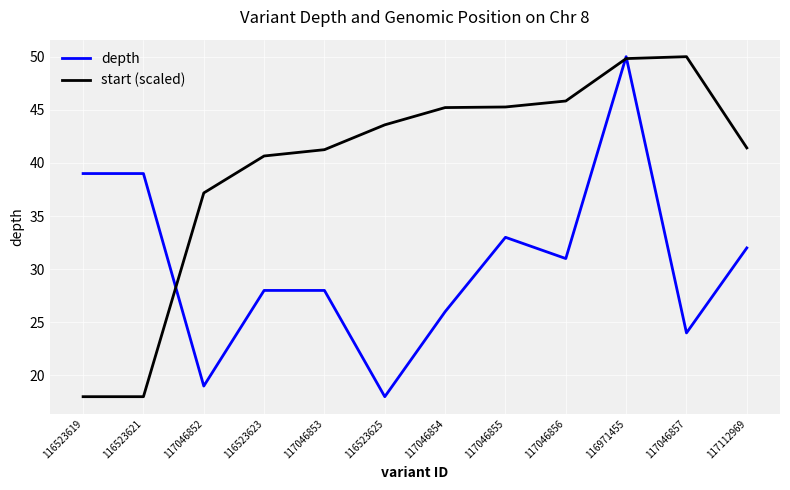

Read the depth value at 116971455.

50.0